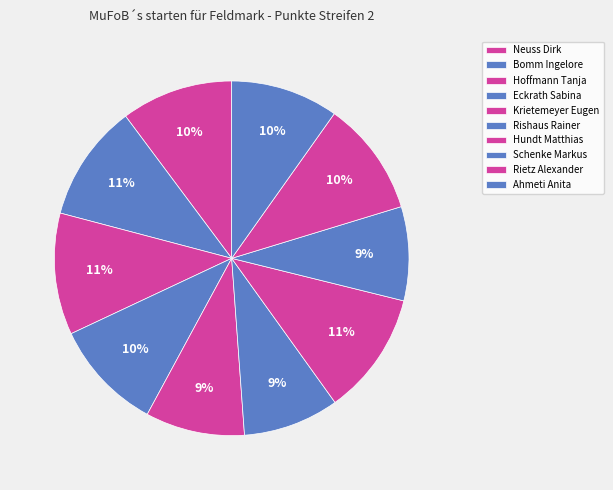

Is there any slice that represents more than half of the pie?

No